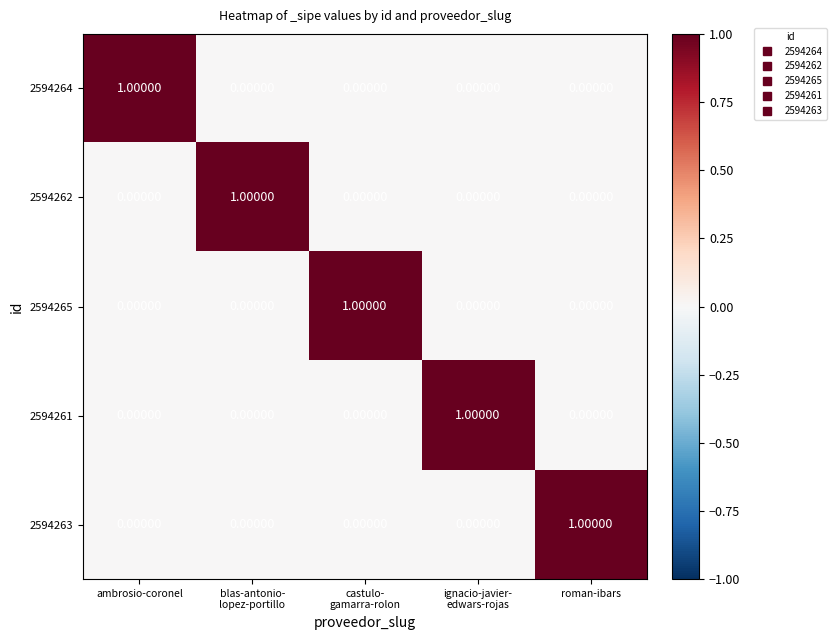

At how many categories does at least one series exceed 0?

5